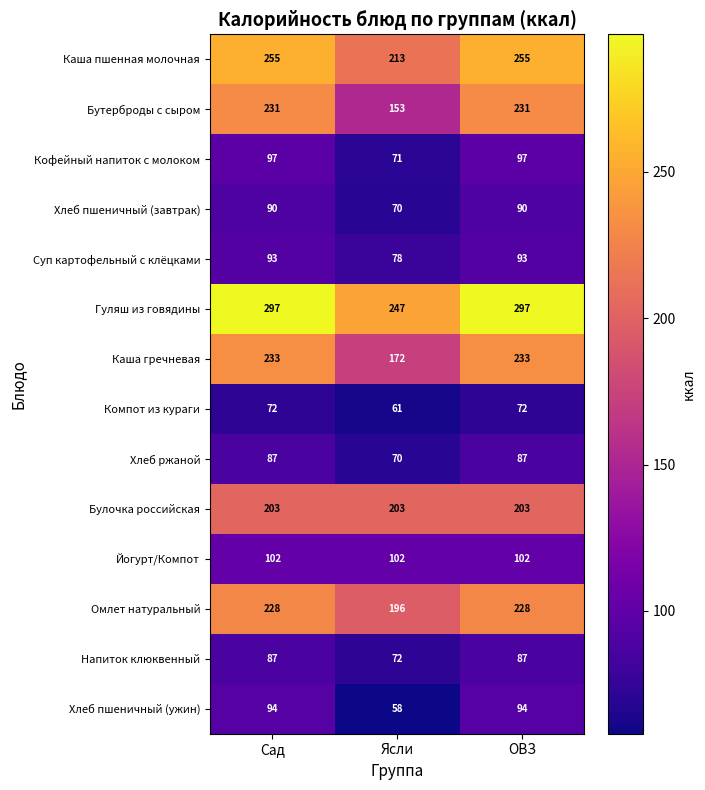

At which label does Бутерброды с сыром reach its minimum?

Ясли